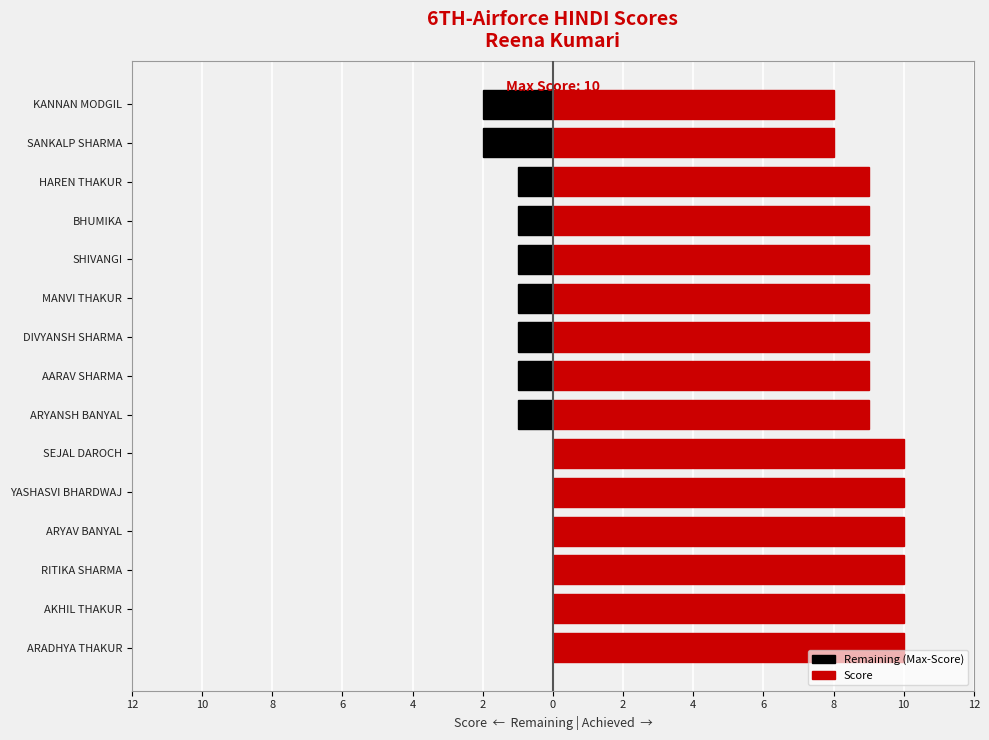

Count the number of data series in this chart.

2